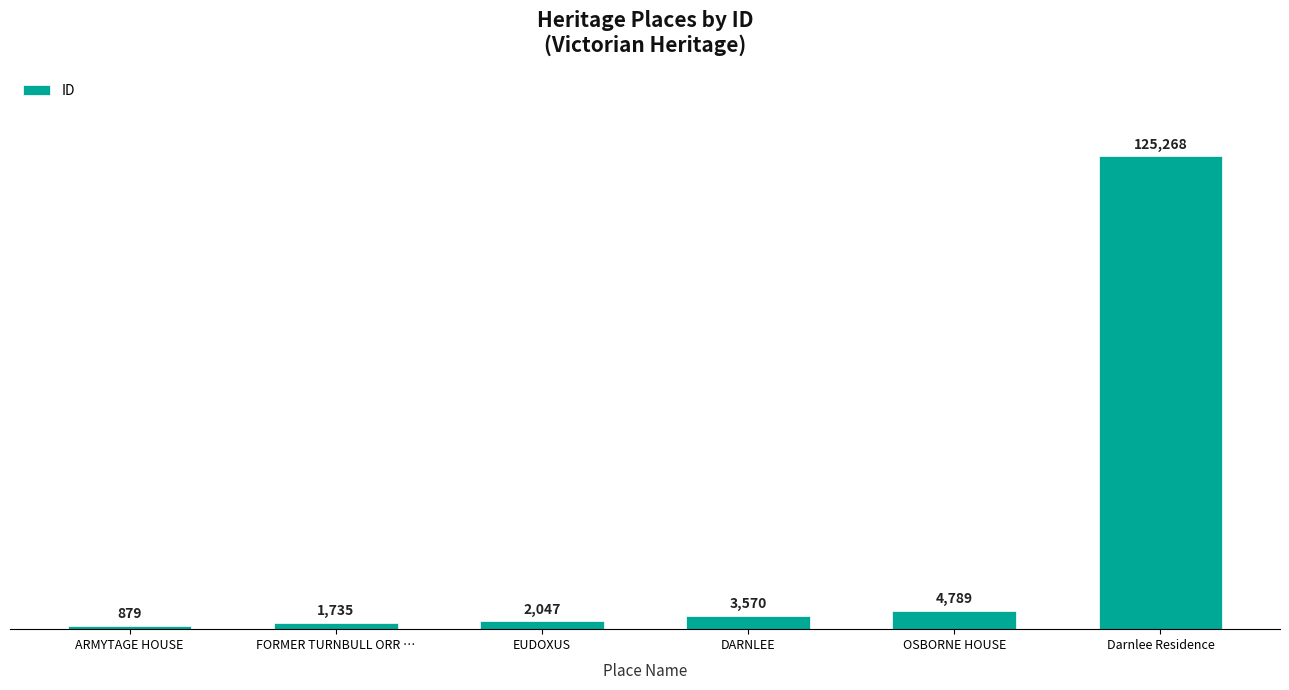

At which category does the chart reach its minimum across all series?

ARMYTAGE HOUSE